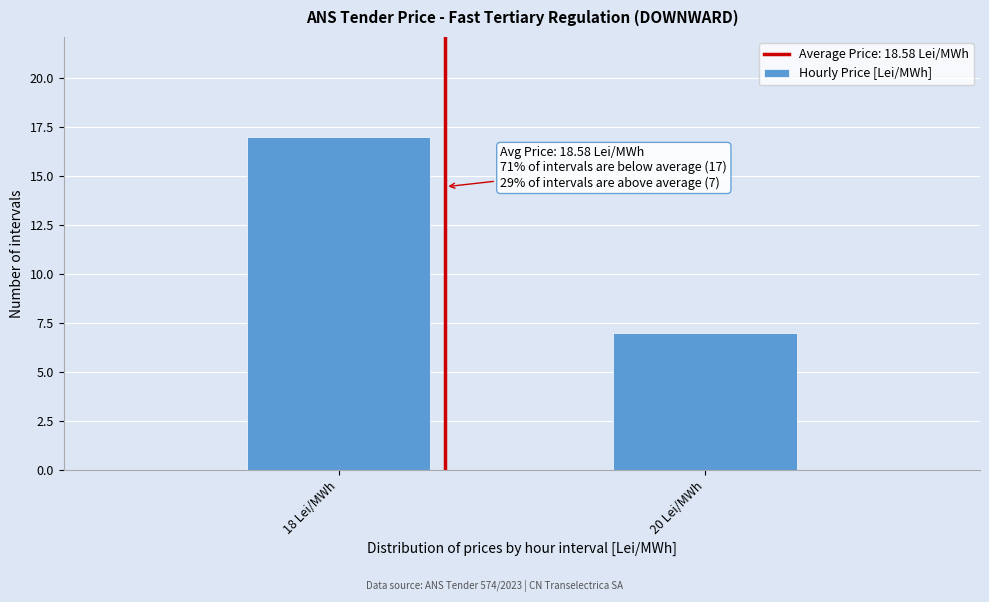

Reading left to right, transcribe all the data shown in this chart.

18 Lei/MWh=17	20 Lei/MWh=7